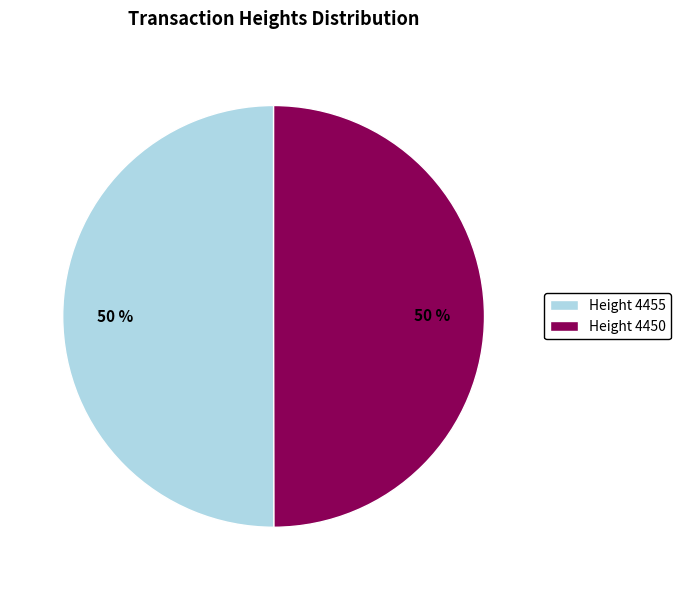

The Height 4450 slice represents 57% of the pie. True or false?

False